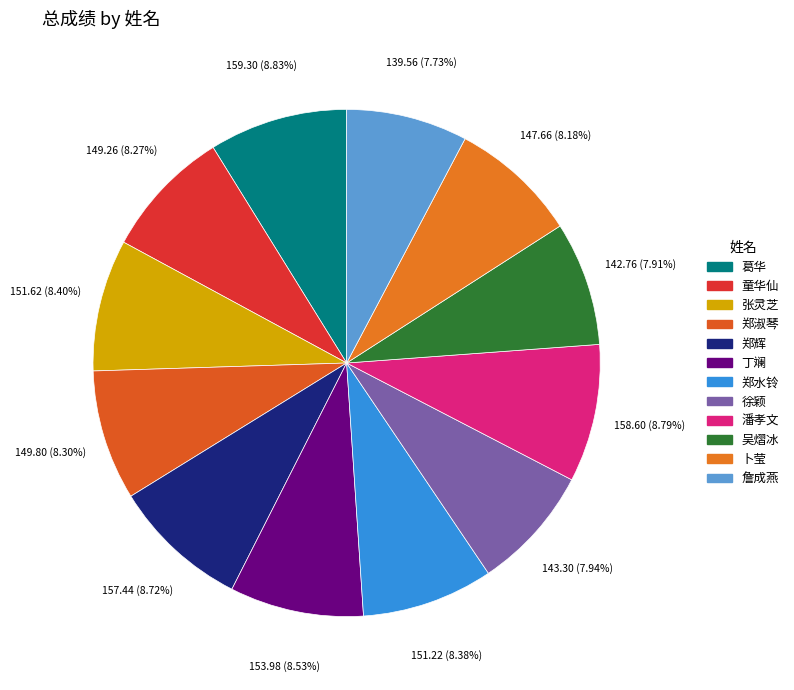

Is it true that 潘孝文 is 19% of the pie?

False